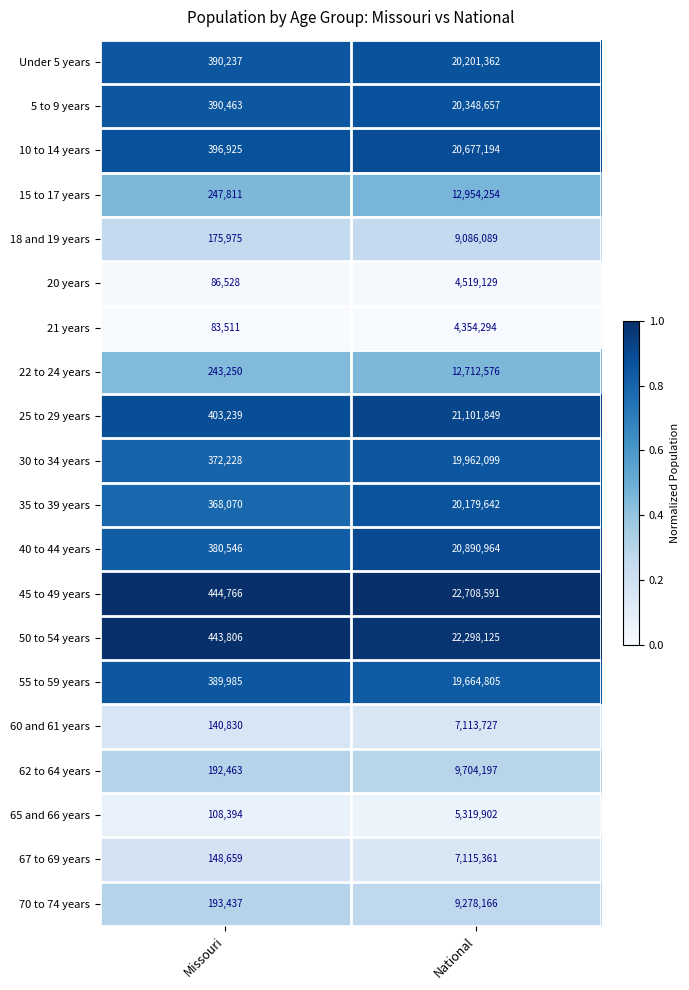

Is it true that 25 to 29 years equals 21101849 at National?

True